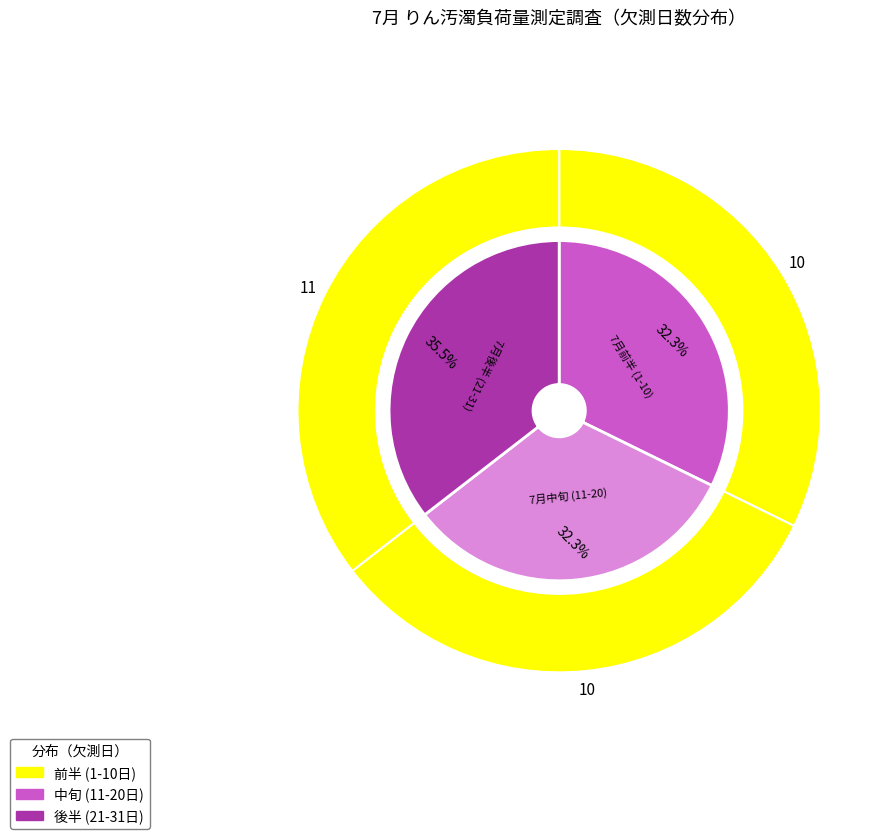

The 27 slice represents 15% of the pie. True or false?

False